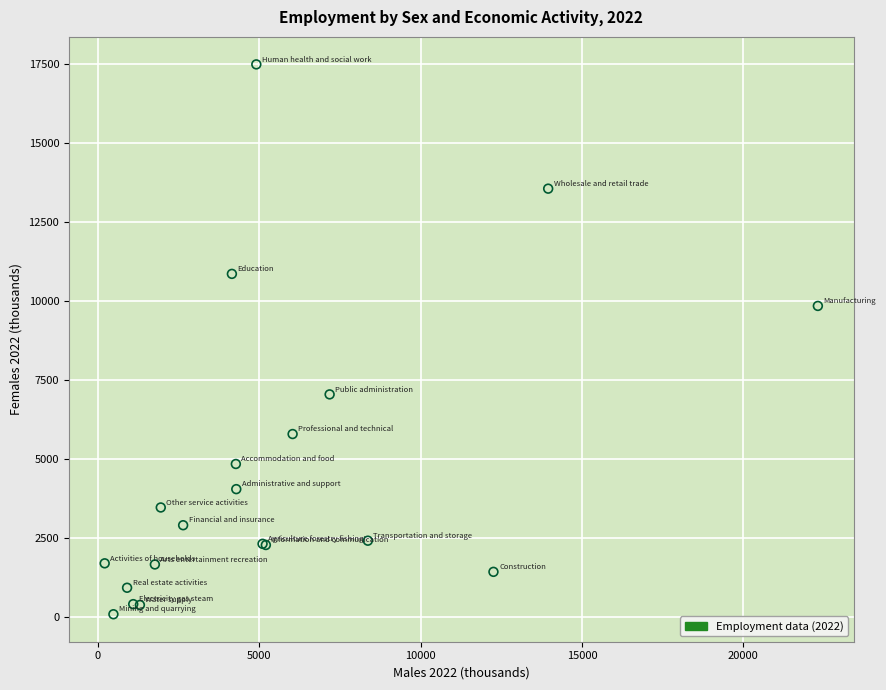

What Y value in the scatter plot is closest to 8783?

9840.2